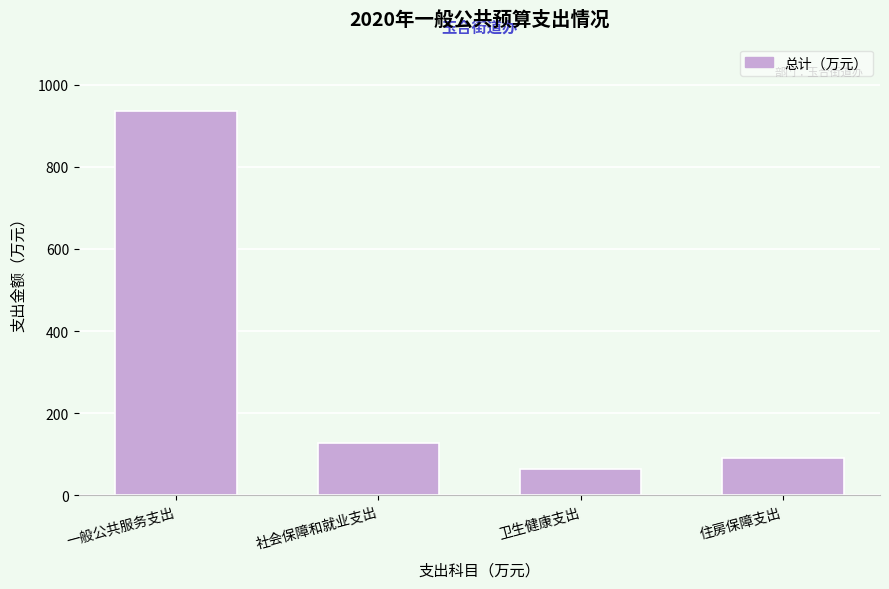

Reading left to right, transcribe all the data shown in this chart.

936.9	127.7	63.9	90.7